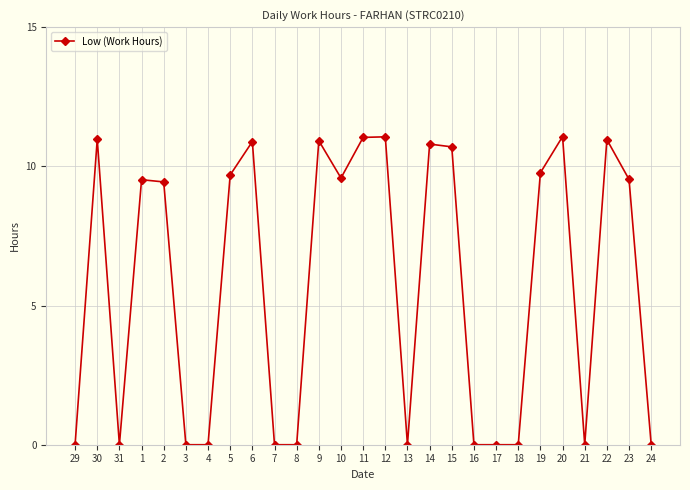

Where is the first local maximum?

30